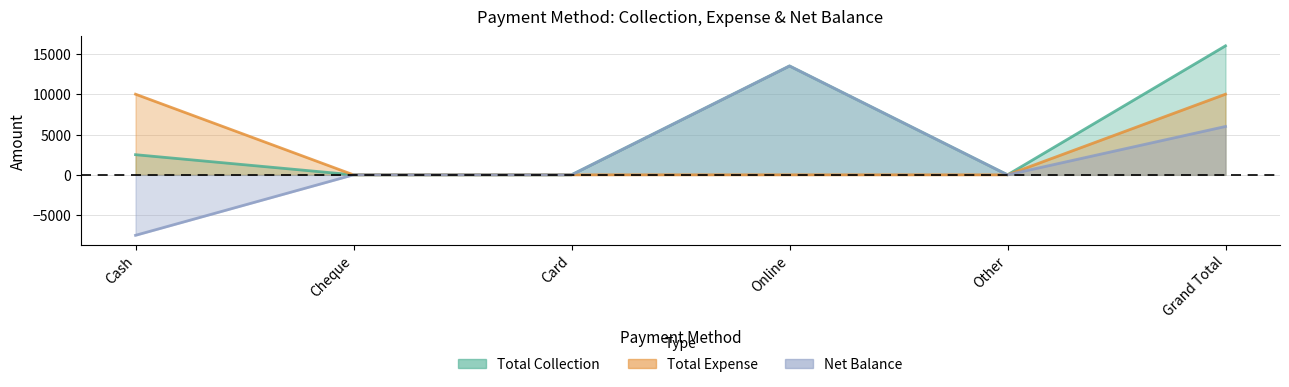

At which category is the sum across all series the highest?

Grand Total